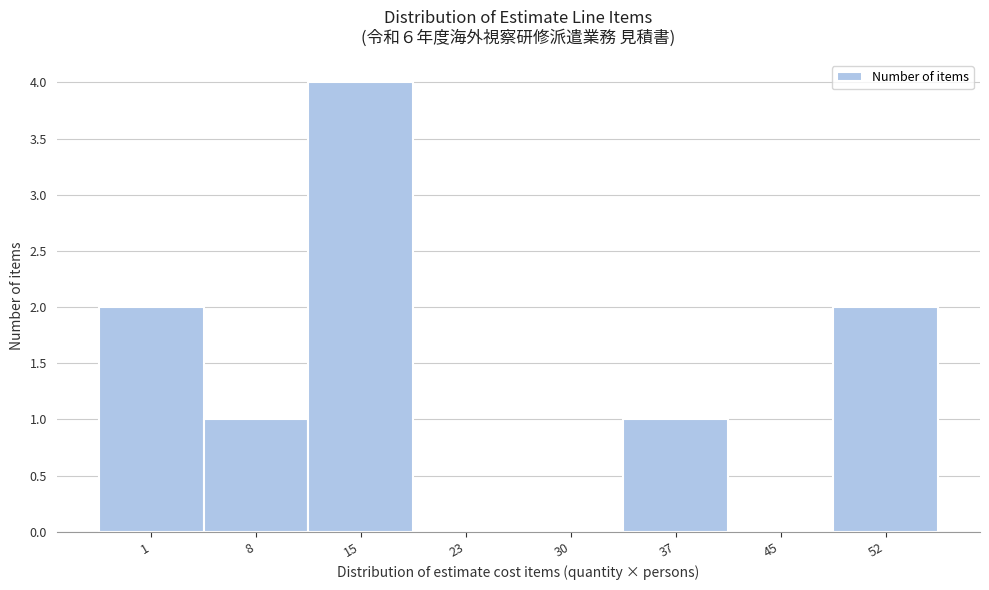

Reading right to left, transcribe all the data shown in this chart.

52=2	45=0	37=1	30=0	23=0	15=4	8=1	1=2